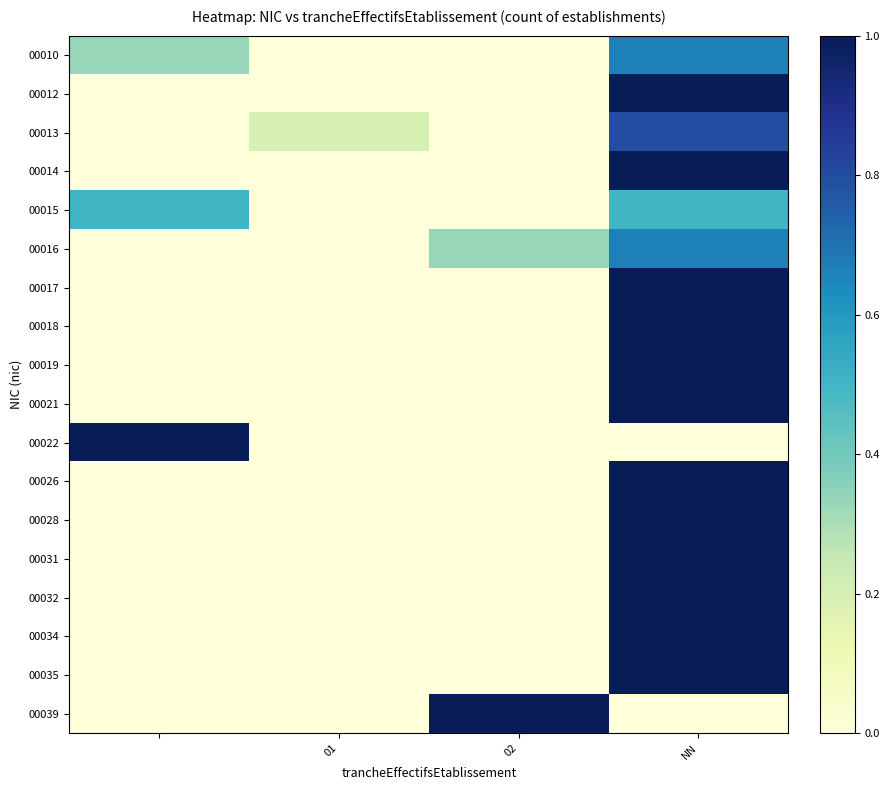

How many series are shown in this chart?

18